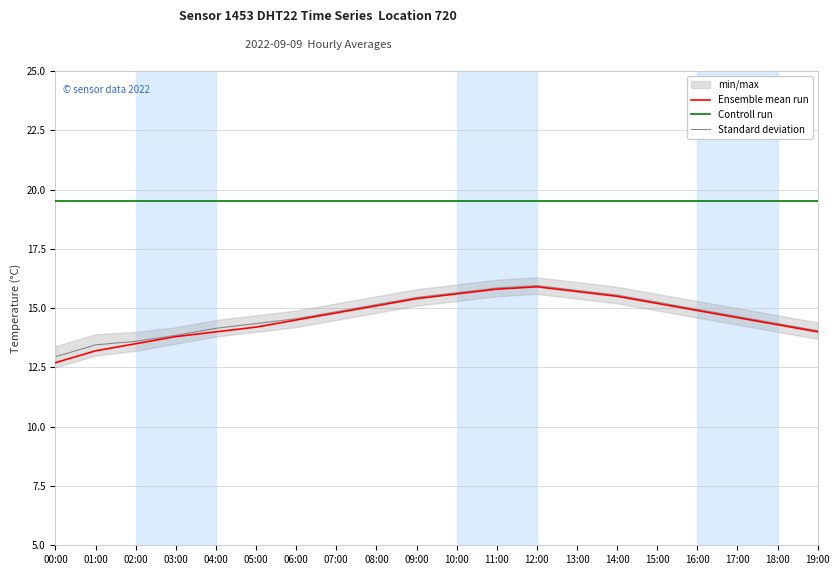

Reading left to right, transcribe all the data shown in this chart.

Ensemble mean run: 00:00=12.7	01:00=13.2	02:00=13.5	03:00=13.8	04:00=14.0	05:00=14.2	06:00=14.5	07:00=14.8	08:00=15.1	09:00=15.4	10:00=15.6	11:00=15.8	12:00=15.9	13:00=15.7	14:00=15.5	15:00=15.2	16:00=14.9	17:00=14.6	18:00=14.3	19:00=14.0
Controll run: 00:00=19.5	01:00=19.5	02:00=19.5	03:00=19.5	04:00=19.5	05:00=19.5	06:00=19.5	07:00=19.5	08:00=19.5	09:00=19.5	10:00=19.5	11:00=19.5	12:00=19.5	13:00=19.5	14:00=19.5	15:00=19.5	16:00=19.5	17:00=19.5	18:00=19.5	19:00=19.5
Standard deviation: 00:00=12.9	01:00=13.4	02:00=13.6	03:00=13.8	04:00=14.2	05:00=14.3	06:00=14.6	07:00=14.8	08:00=15.2	09:00=15.4	10:00=15.7	11:00=15.8	12:00=15.9	13:00=15.8	14:00=15.6	15:00=15.2	16:00=14.9	17:00=14.7	18:00=14.3	19:00=14.1